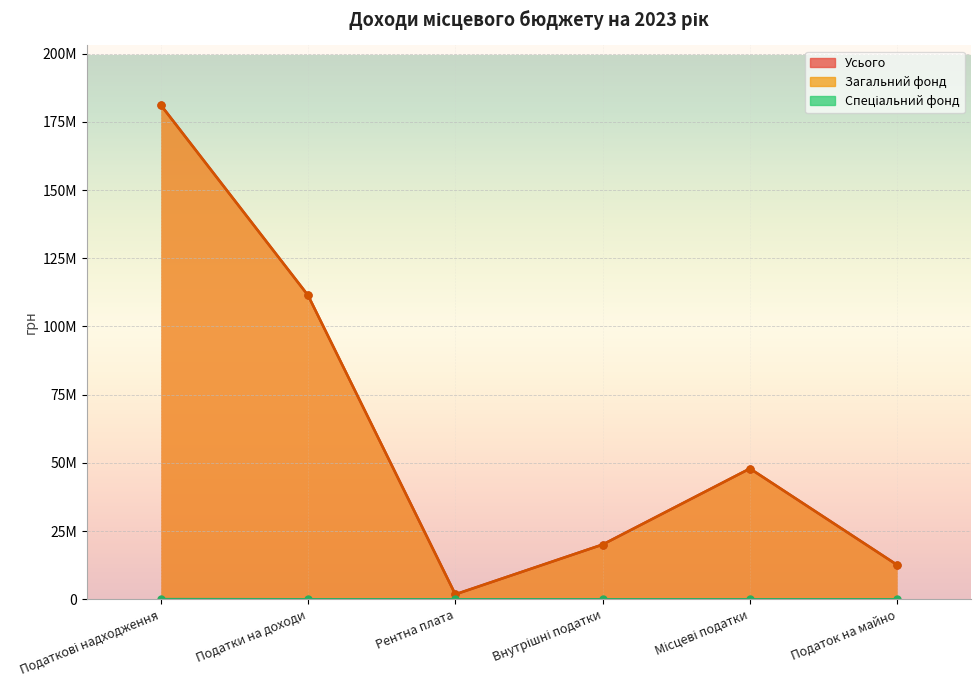

What is the label of the 2nd point from the right?

Місцеві податки